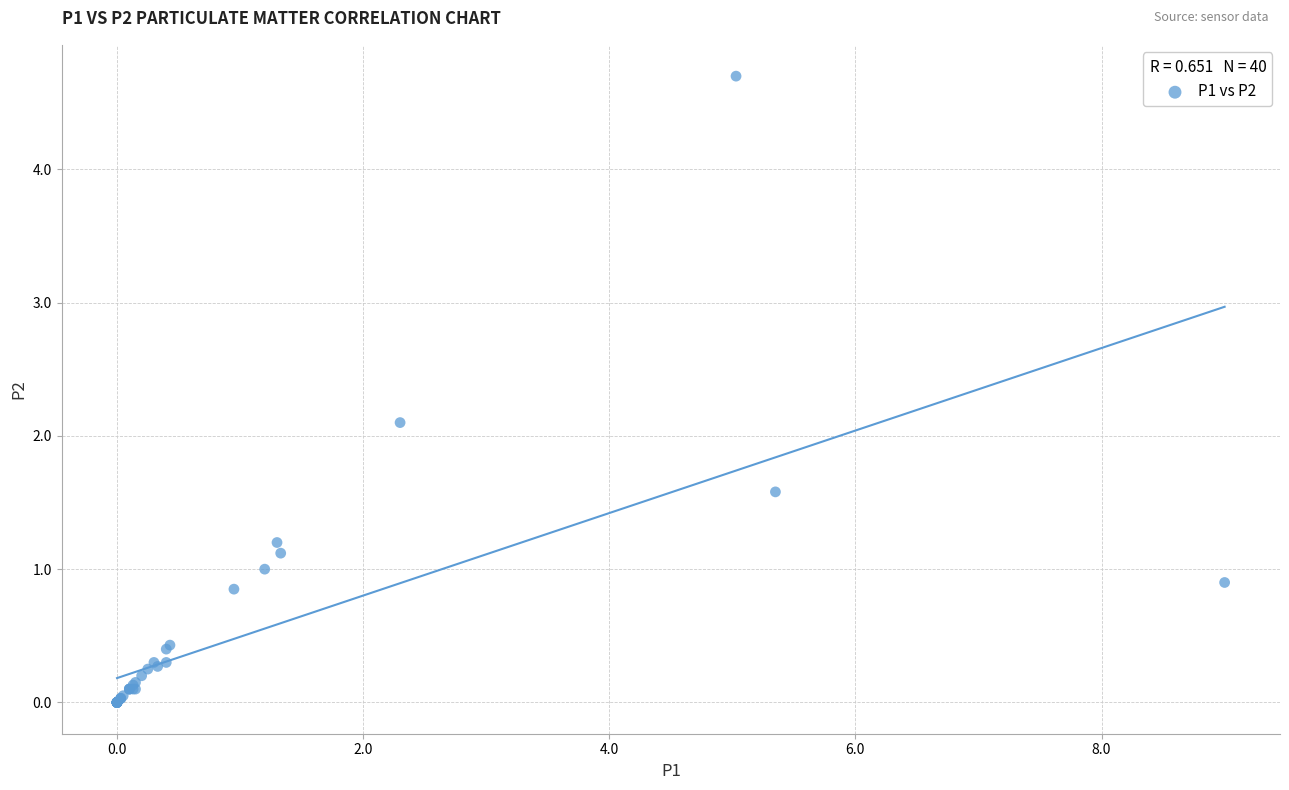

What Y value in the scatter plot is closest to 2?

2.1